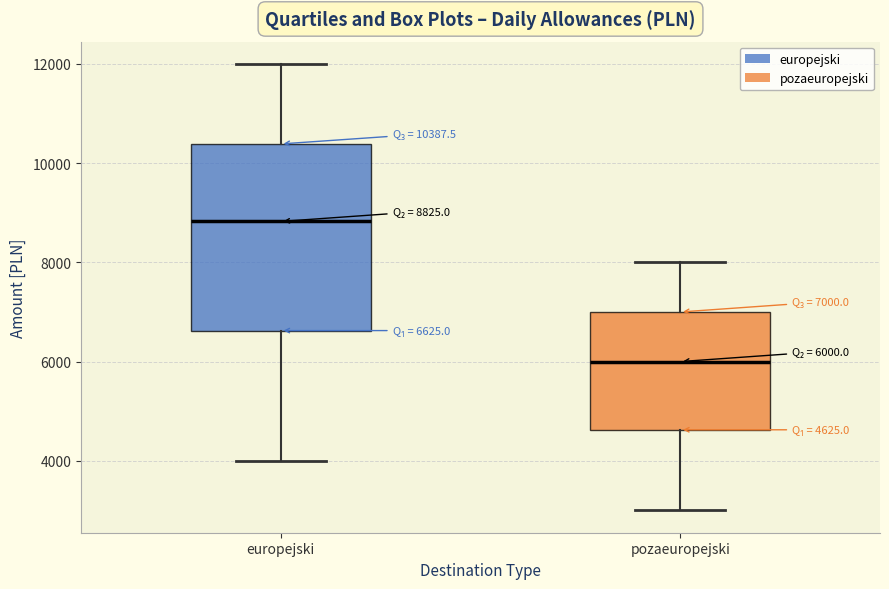

Which box is the tallest, from its lower edge to its upper edge?

europejski